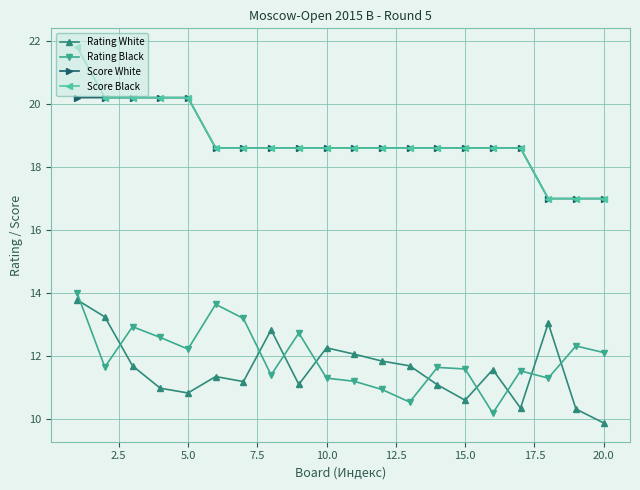

Which series has the largest range (max minus min)?

Score Black